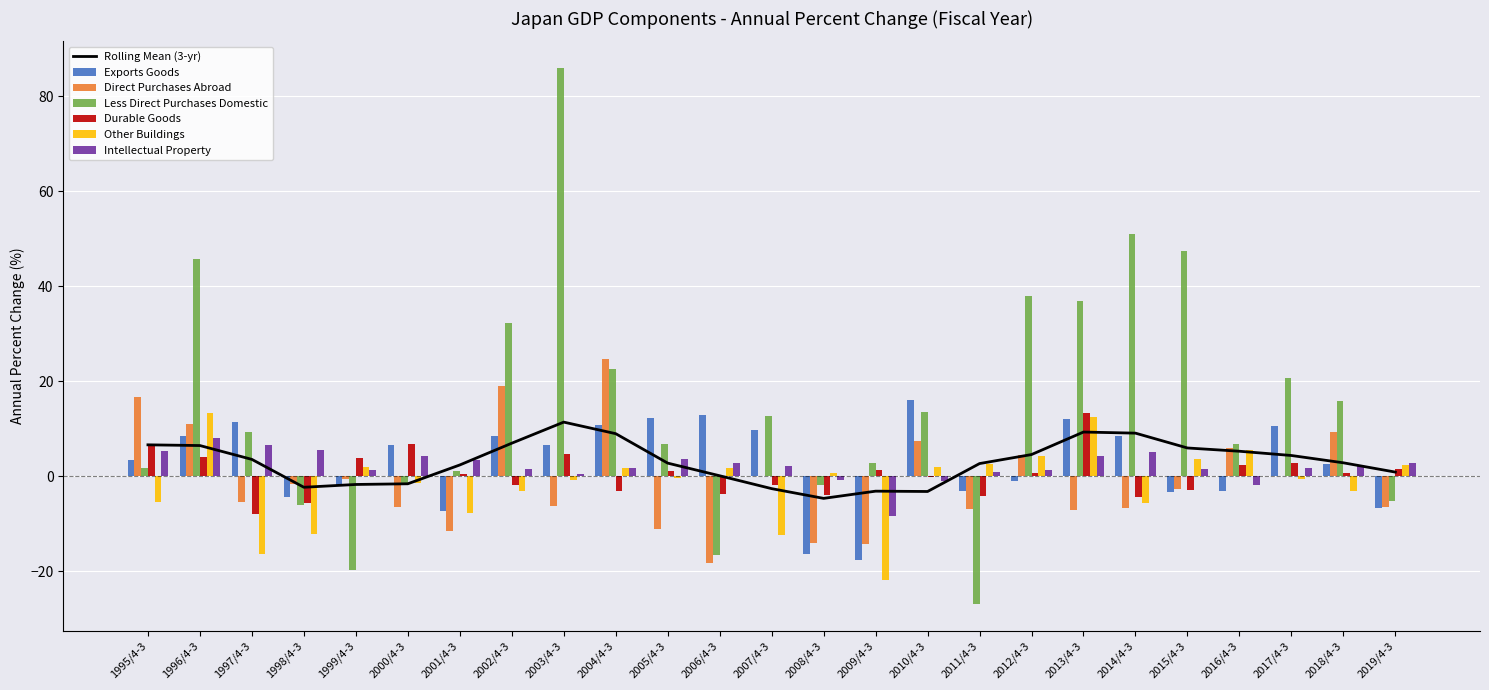

What is the value of the Durable Goods bar at the 13th from the left?

-1.9